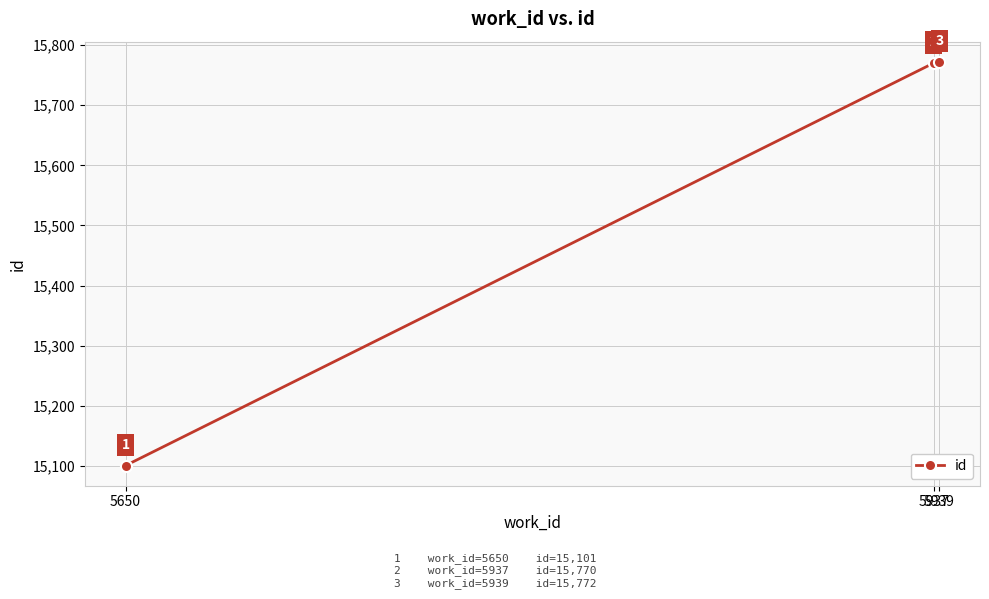

The chart shows a value of 21881 at 5937. True or false?

False